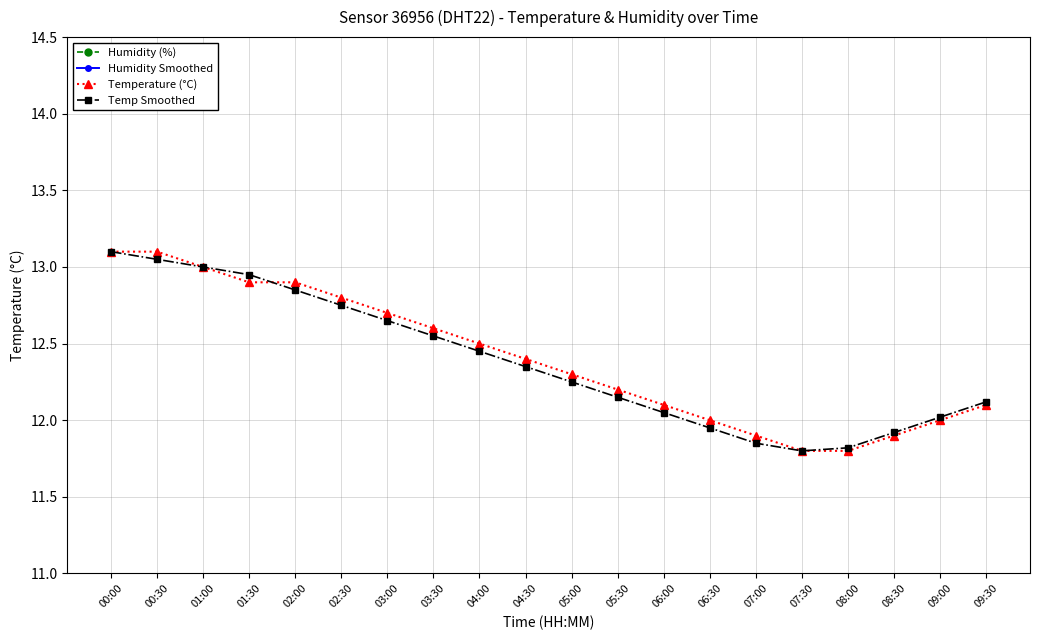

Between 03:00 and 04:00, which series saw the biggest shift?

Humidity (%)